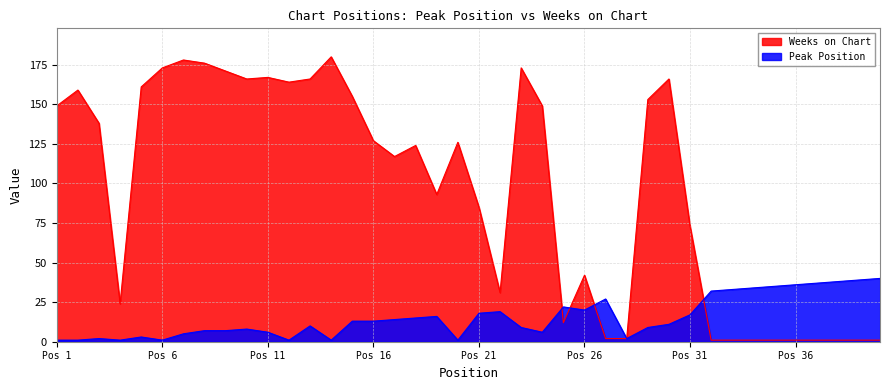

How many values in the Peak Position series are below 13?

20